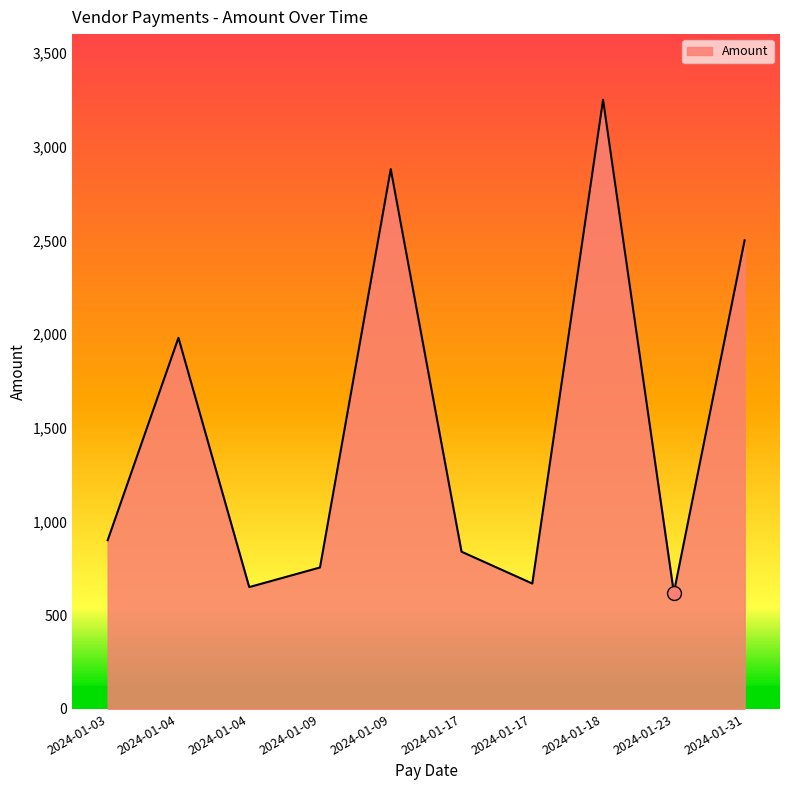

Rank the categories by value from highest to lowest.

2024-01-18, 2024-01-09, 2024-01-31, 2024-01-04, 2024-01-03, 2024-01-17, 2024-01-09, 2024-01-17, 2024-01-04, 2024-01-23